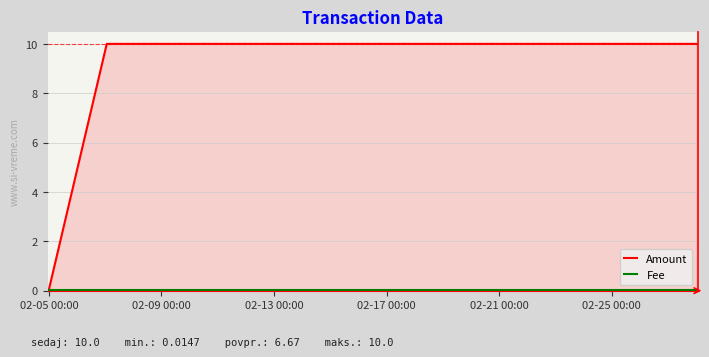

What are all the series names shown in the legend?

Amount, Fee